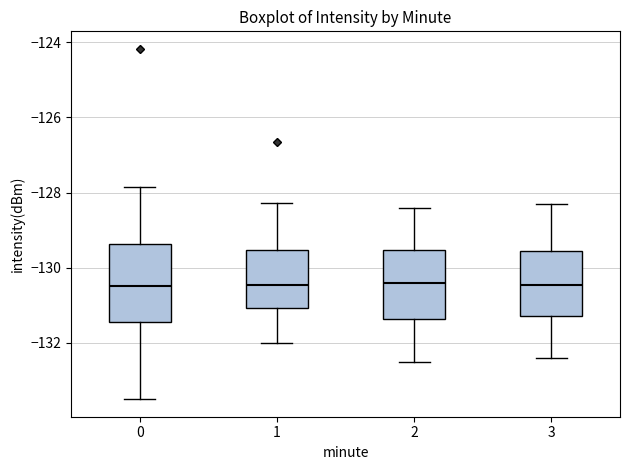

Reading left to right, read every box against the y-axis: the position of its median line, the range the box covers, and the ends of its whiskers. The values are not printed on the chart, so give them approximately, as read against the axis.

0: median -130.4, box -131.4 to -129.4, whiskers -133.4 to -127.8
1: median -130.4, box -131.0 to -129.6, whiskers -132.0 to -128.2
2: median -130.4, box -131.4 to -129.6, whiskers -132.4 to -128.4
3: median -130.4, box -131.2 to -129.6, whiskers -132.4 to -128.2